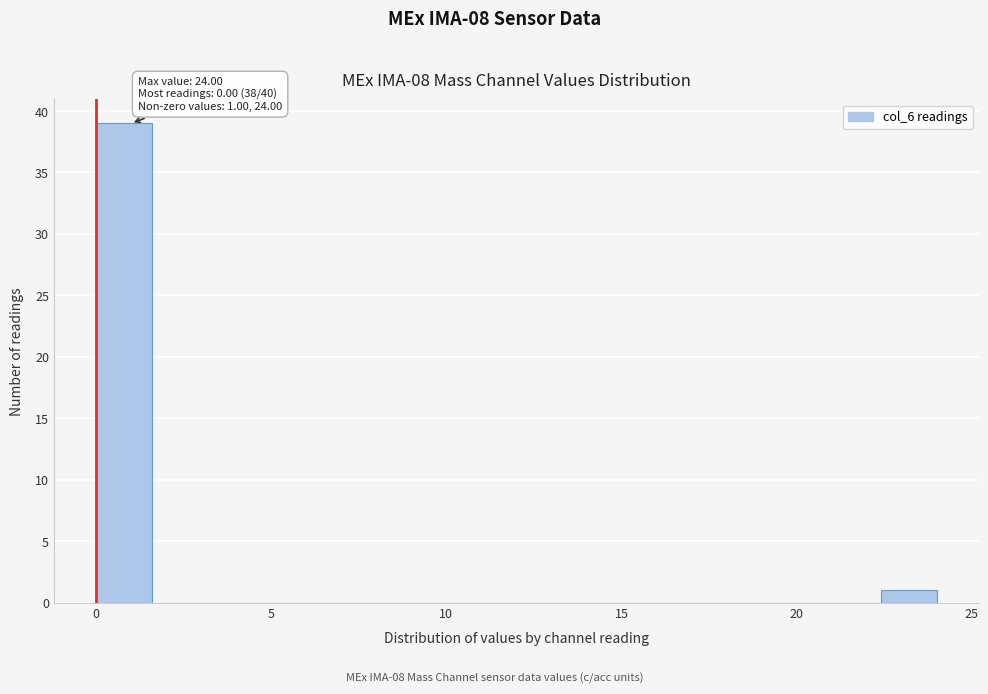

Read against the x-axis, roughly where is the centre of the tallest bar?

1.0